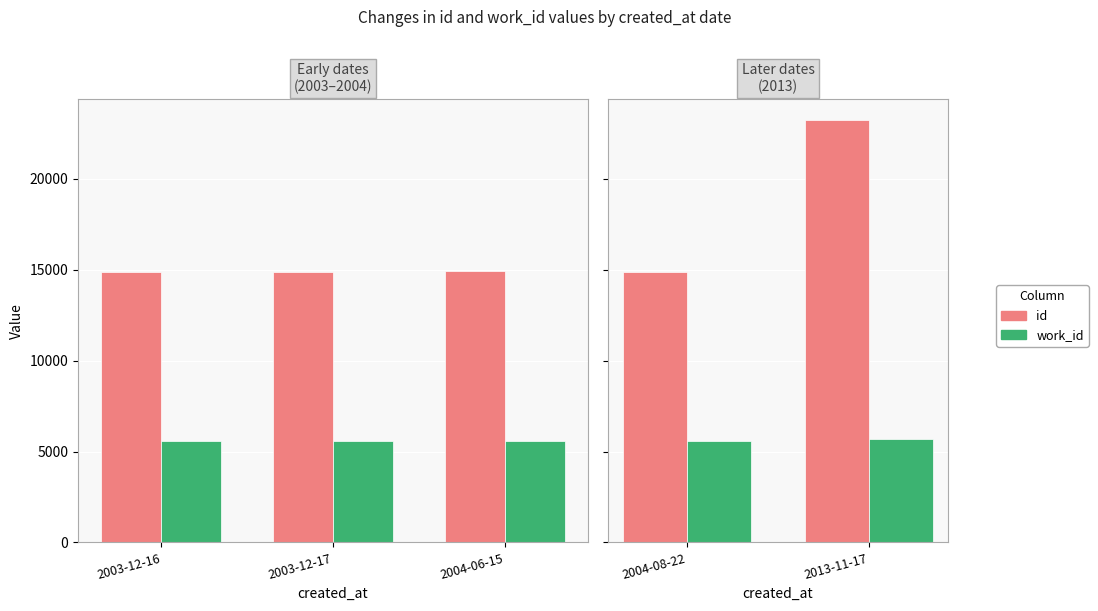

What is the lowest value of the work_id series?

5570